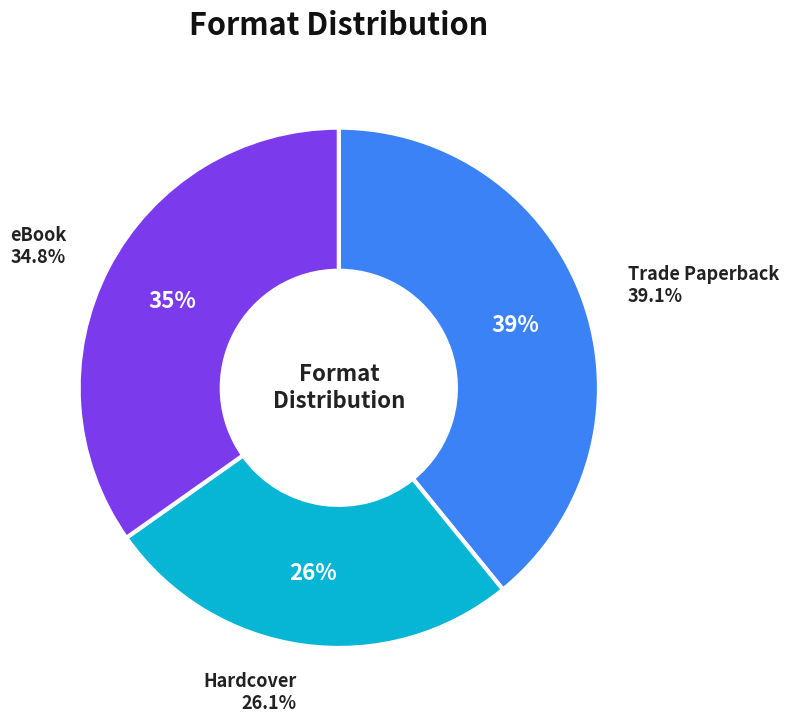

To the nearest percent, what portion does Trade Paperback represent?

39%